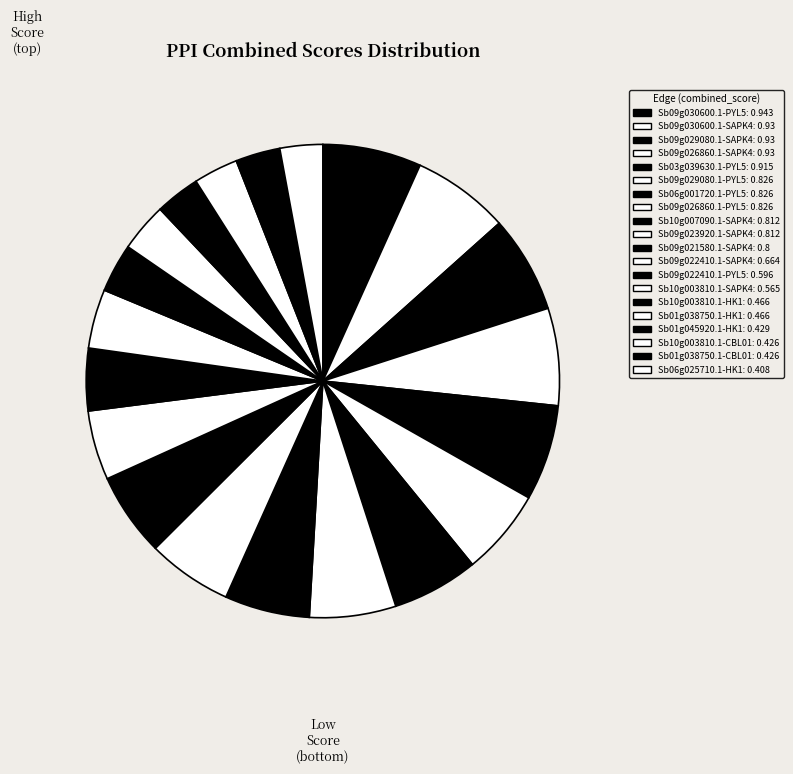

Is Sb03g039630.1-PYL5 the majority of the pie?

No